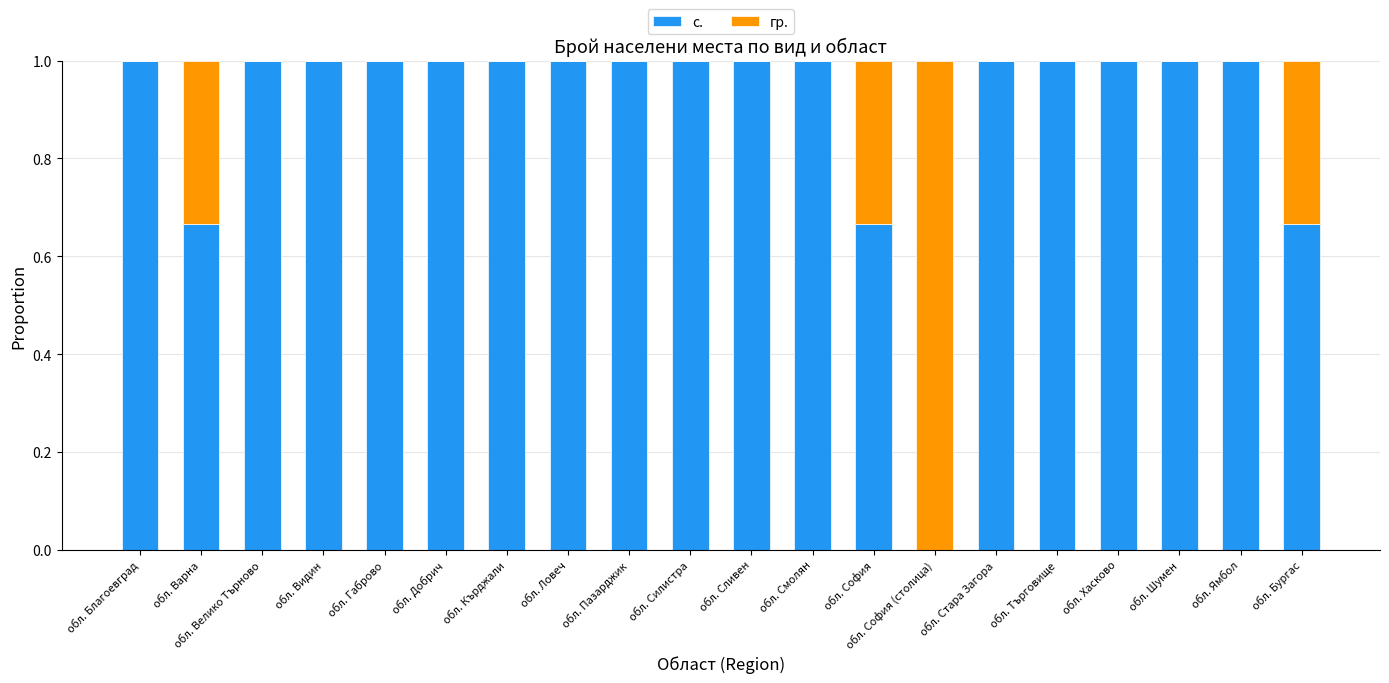

Read the с. value at обл. Хасково.

1.0